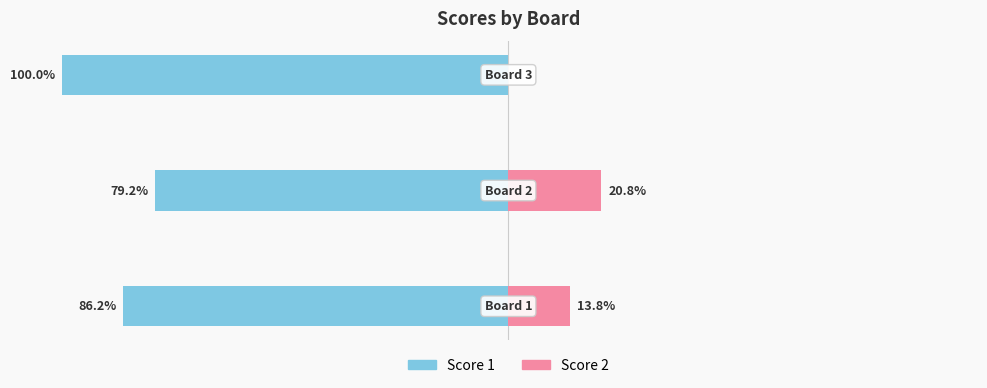

What is the value of the Score 1 bar at the 1st from the left?

-86.2